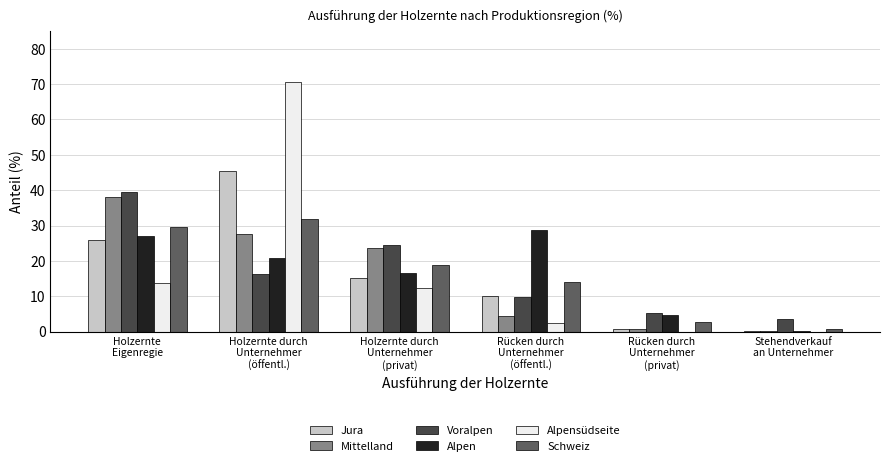

What is the maximum value for Voralpen?

39.5